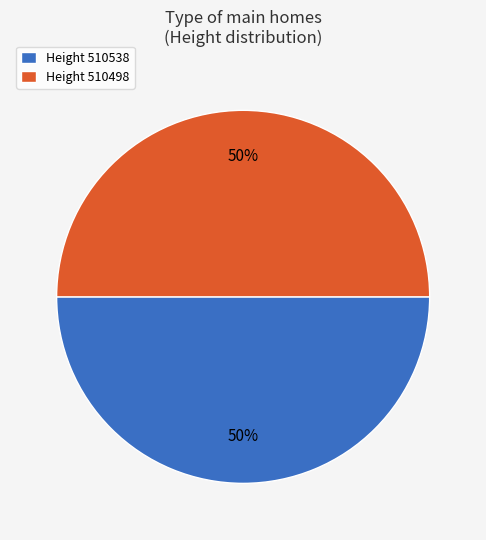

To the nearest percent, what percentage of the pie is Height 510538?

50%